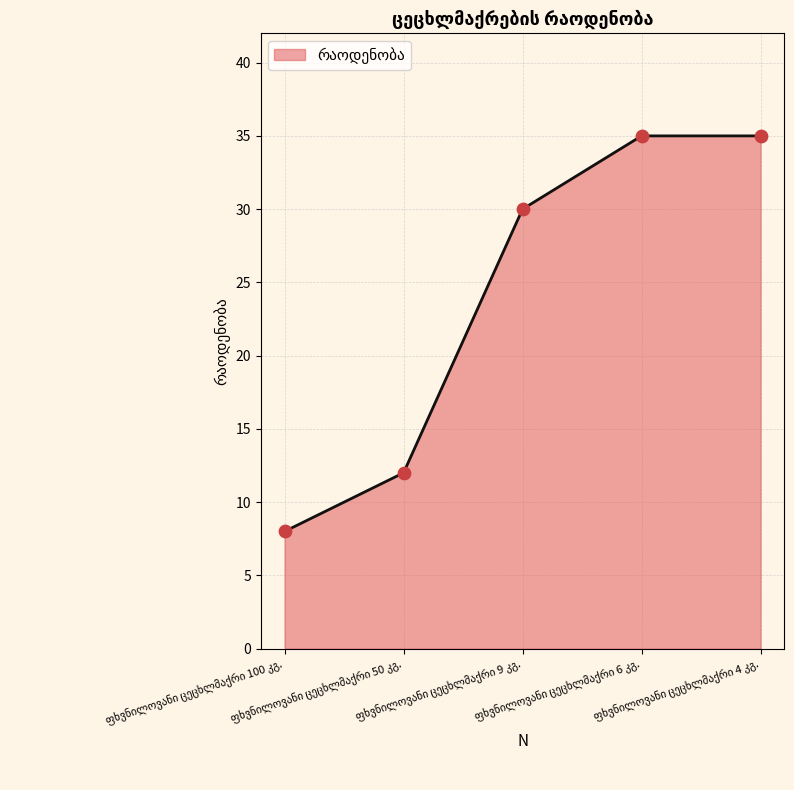

What is the greatest value displayed?

35